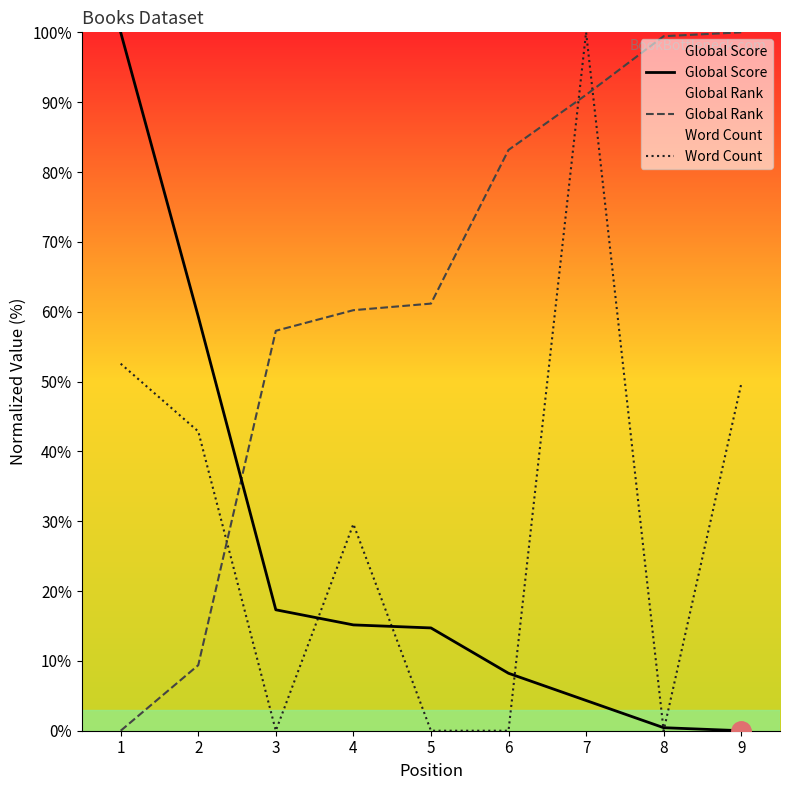

Which category has the highest value in the Global Rank series?

9